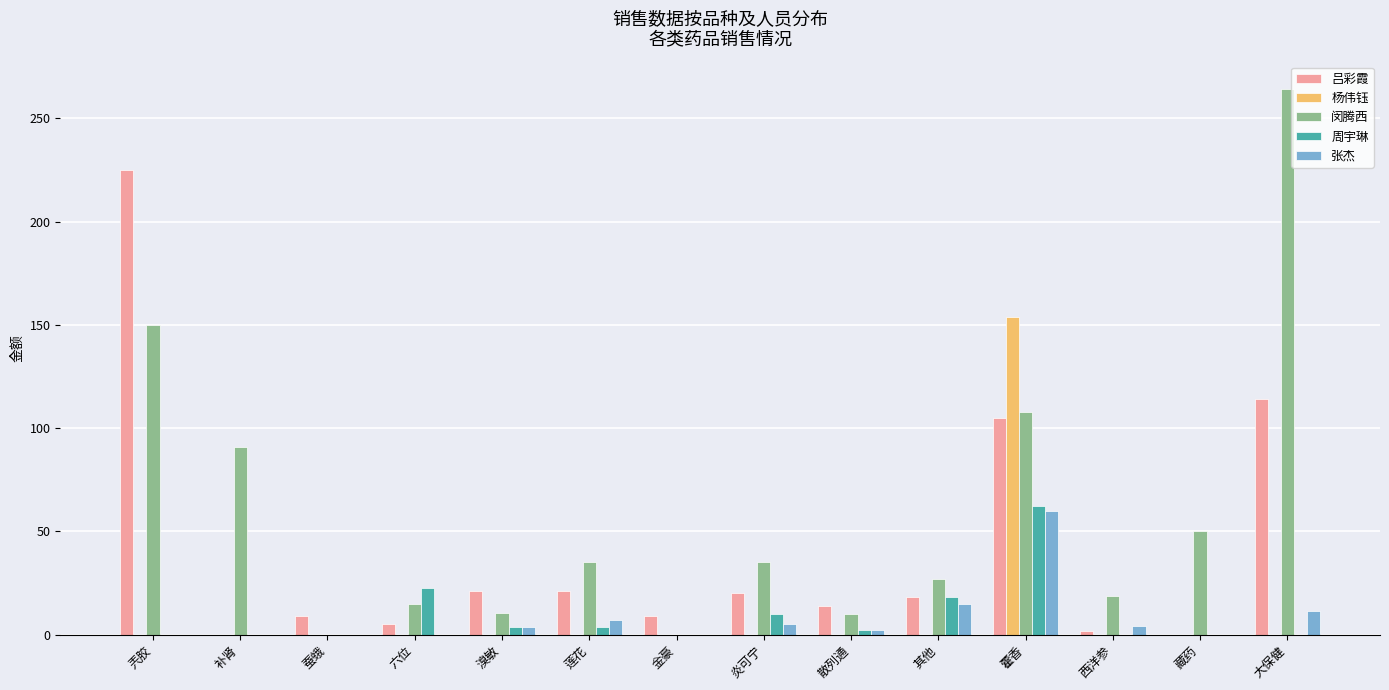

How many data points does each series have?

14